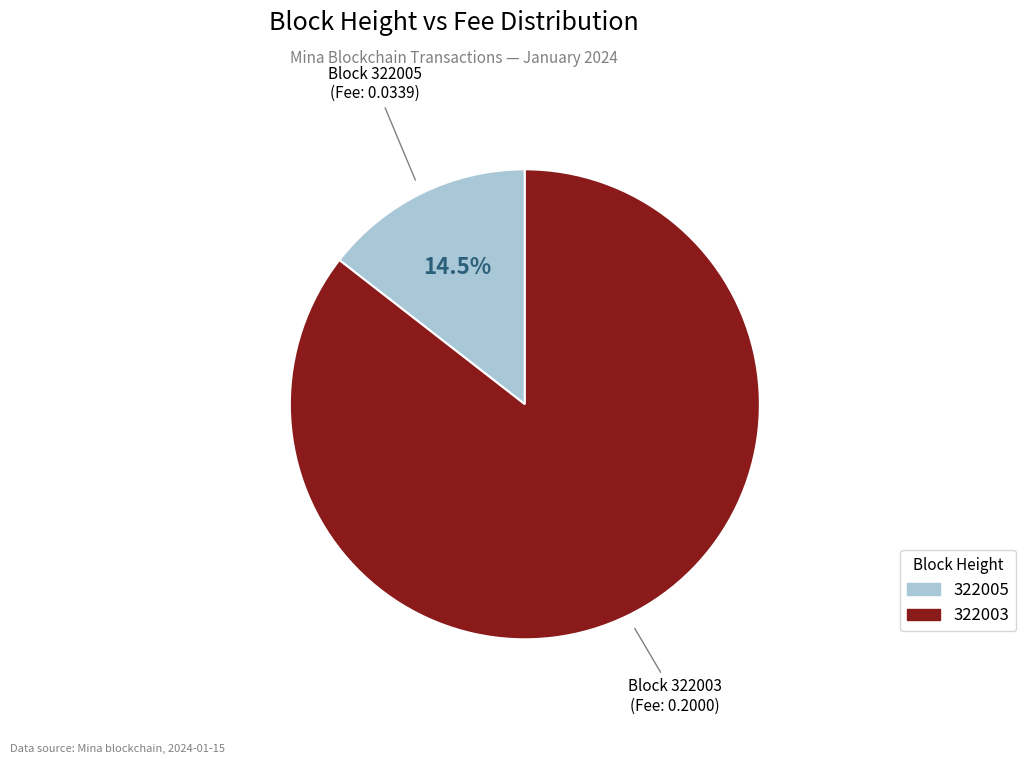

Is there a majority slice in this chart?

Yes